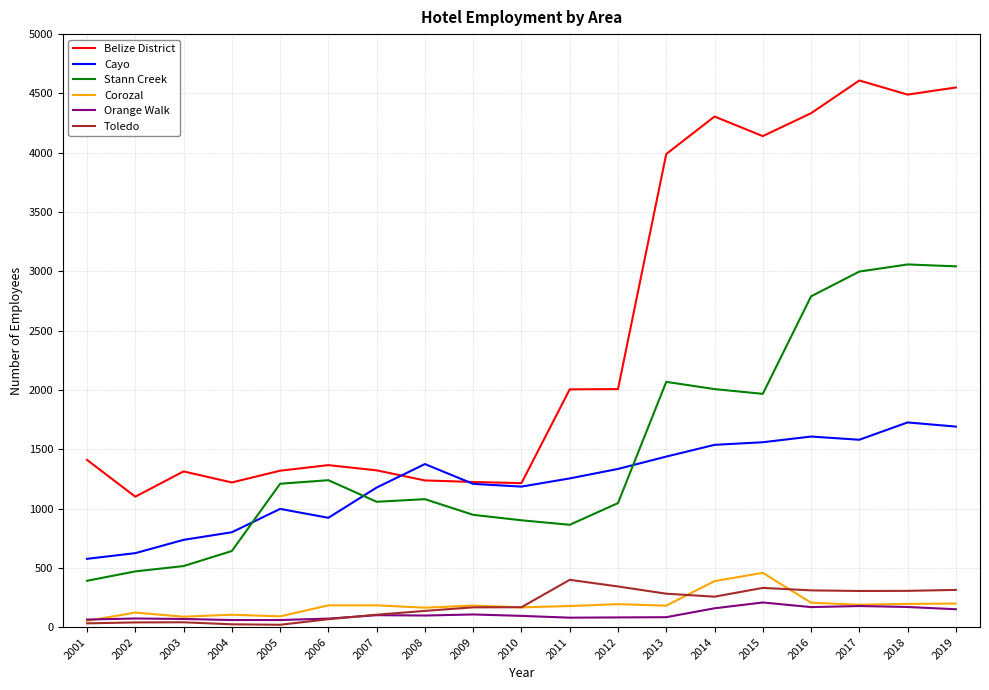

What is the total value across all series at 2010?

3730